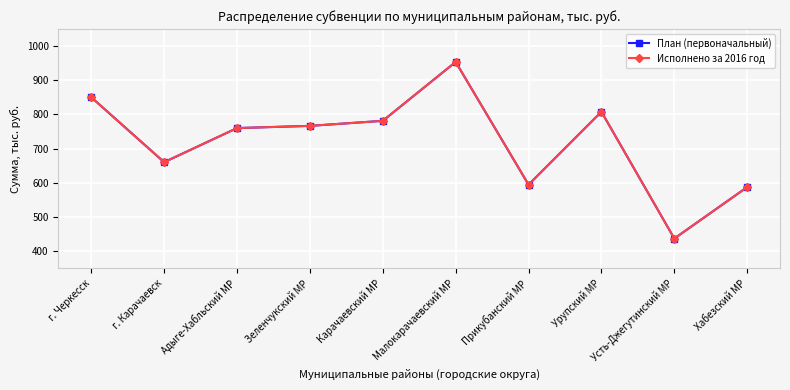

Which series has the largest range (max minus min)?

План (первоначальный)